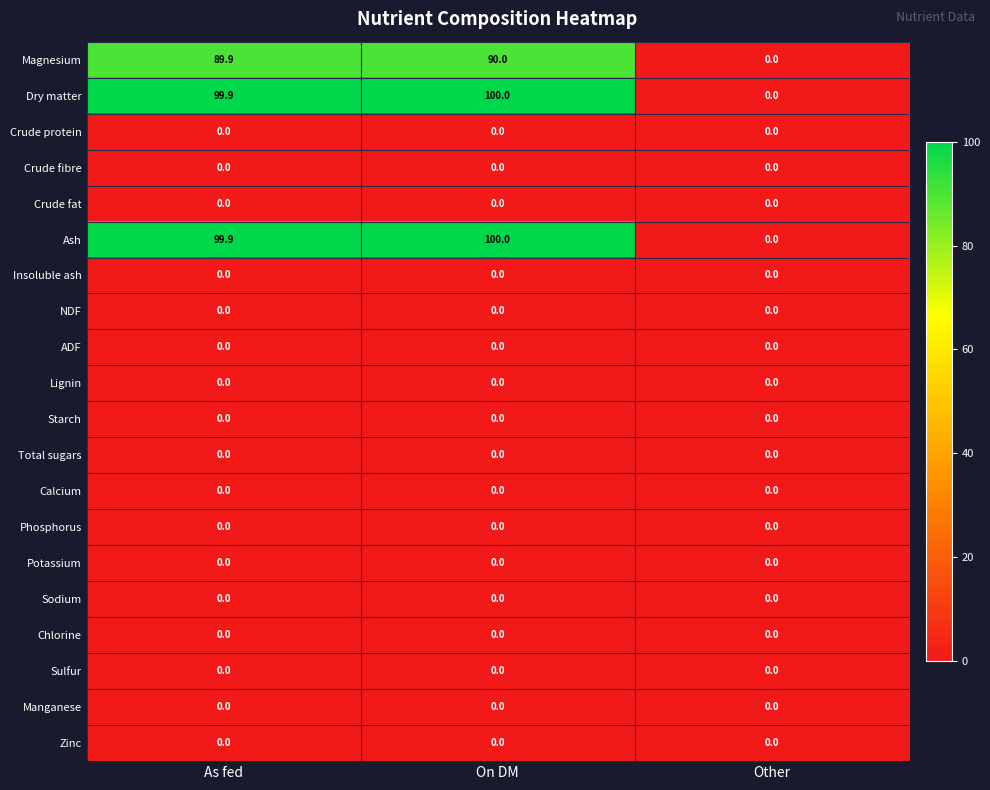

Is it true that Dry matter equals -41.8 at Other?

False